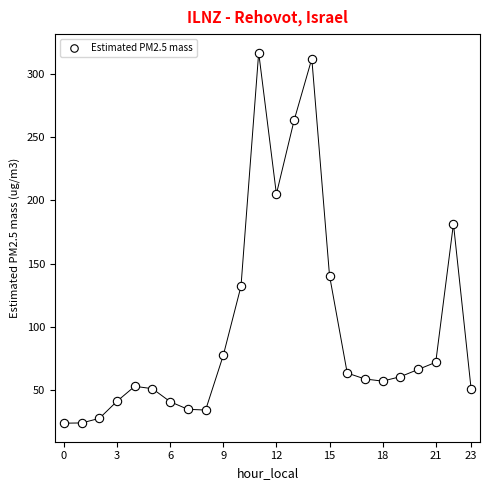

What is the range of Y values (max minus min)?

293.3